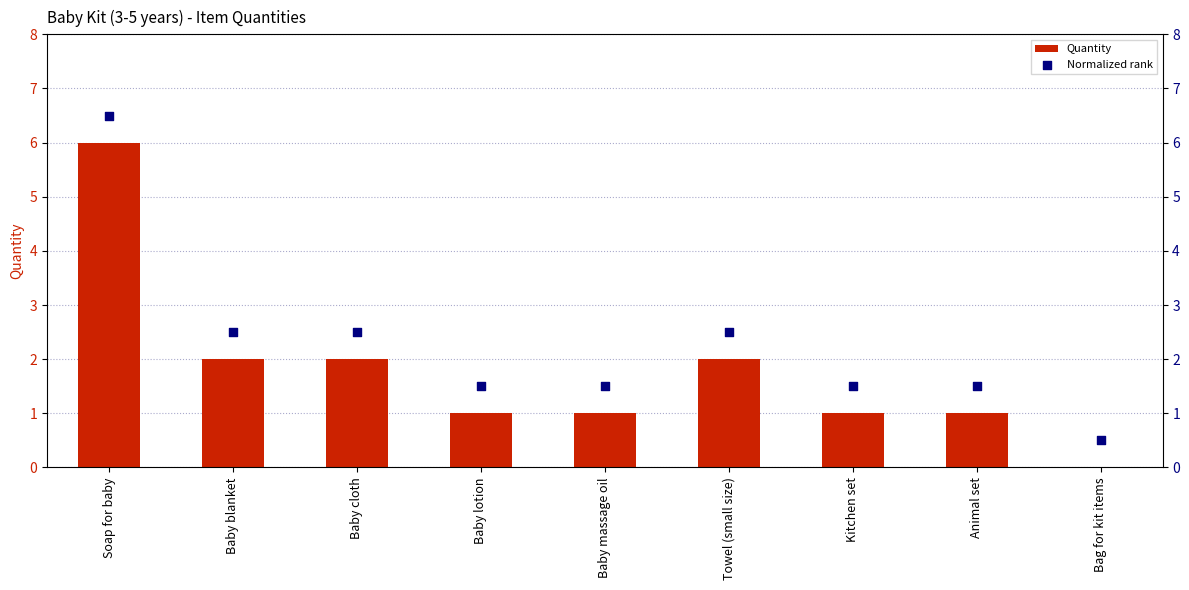

Which series has the largest total across all categories?

Normalized rank